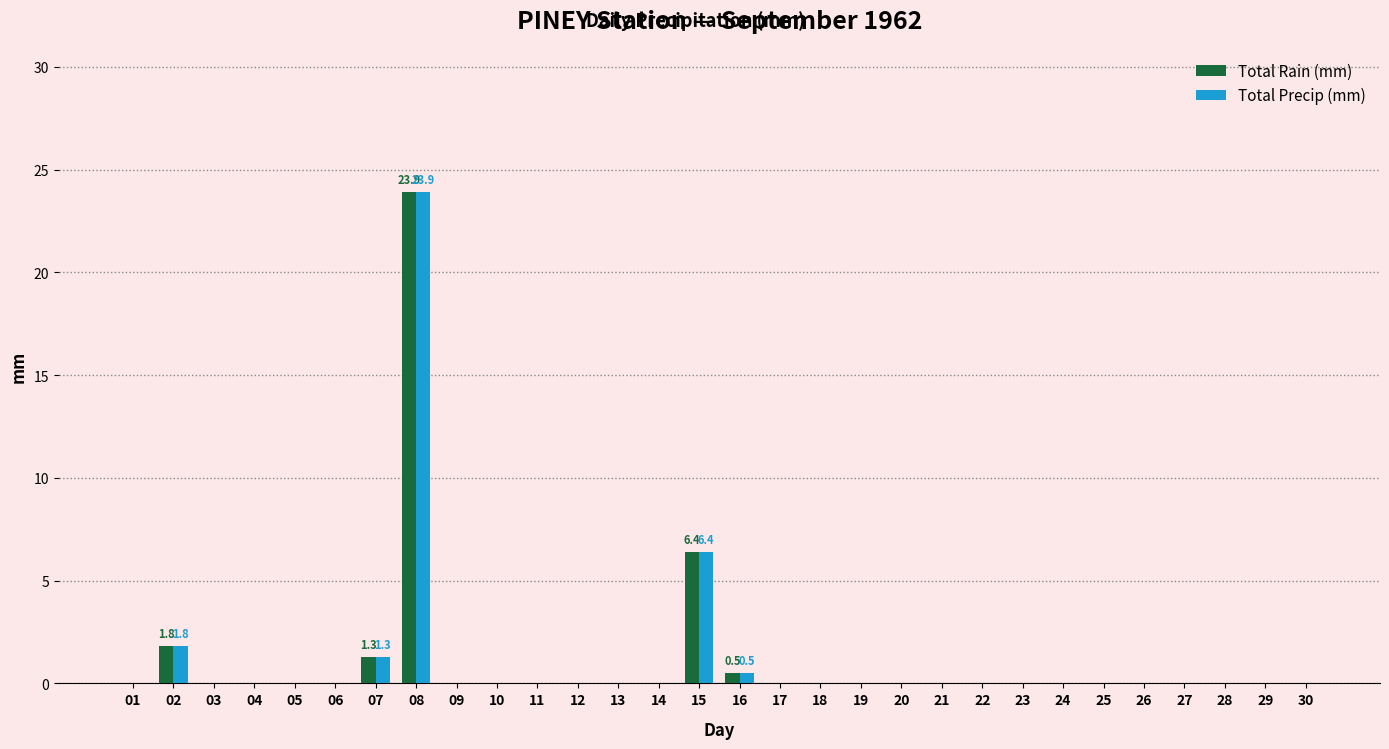

At which category is the sum across all series the highest?

08